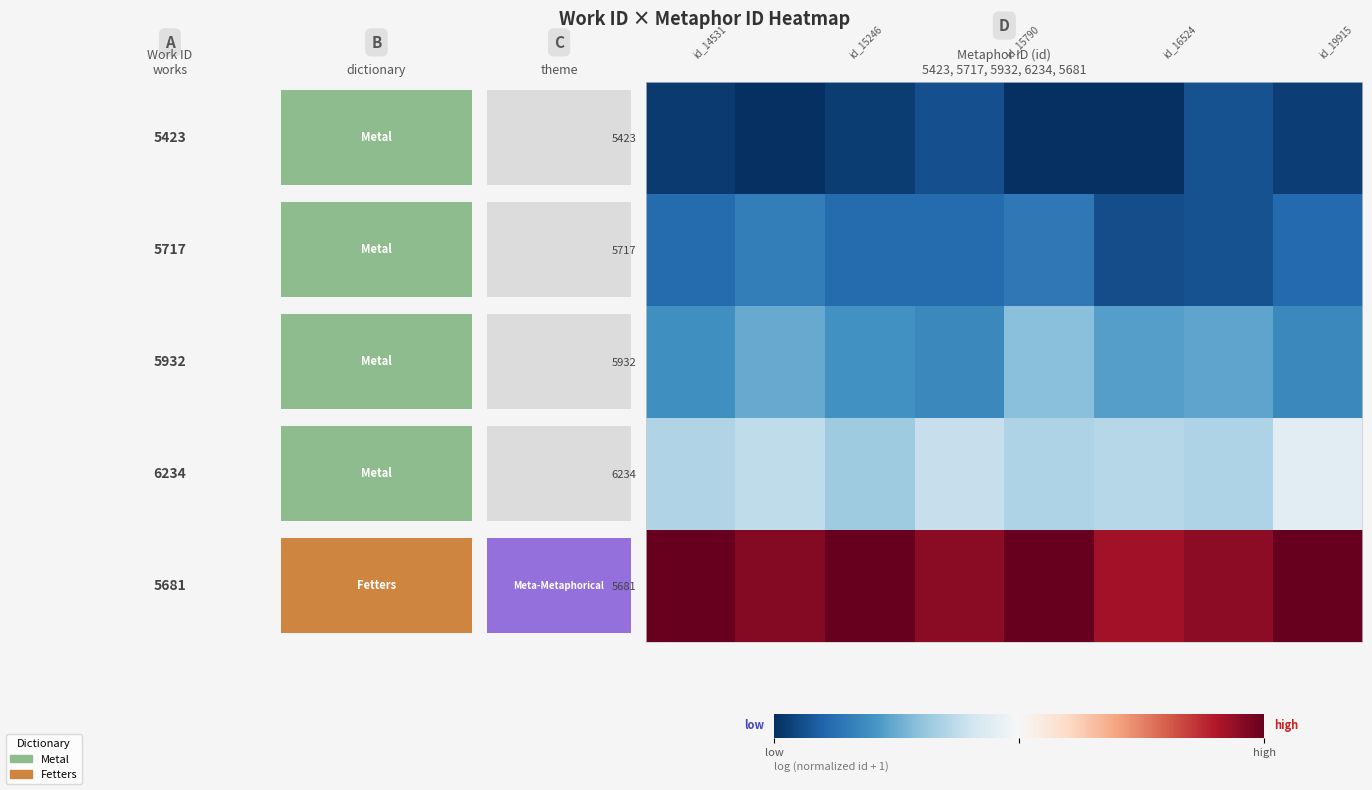

What is the maximum value shown in the chart?

1.0